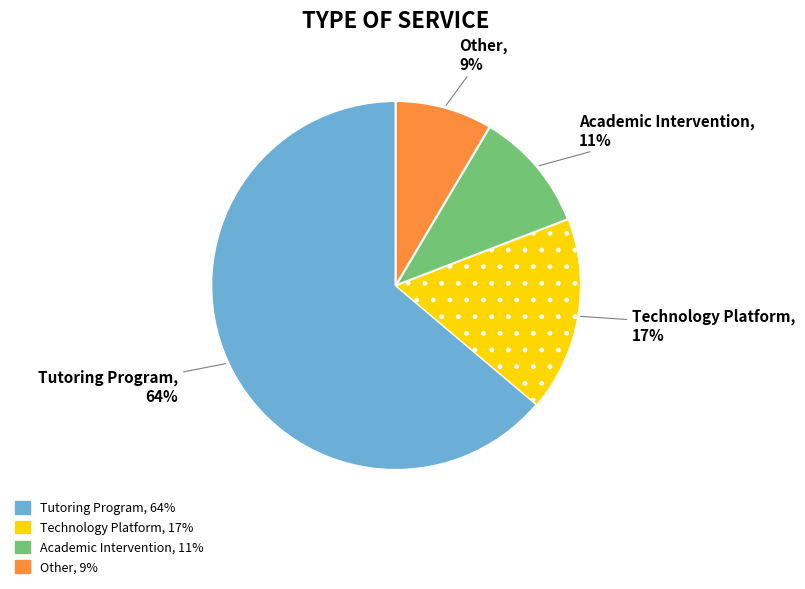

Is it true that Technology Platform is 6% of the pie?

False